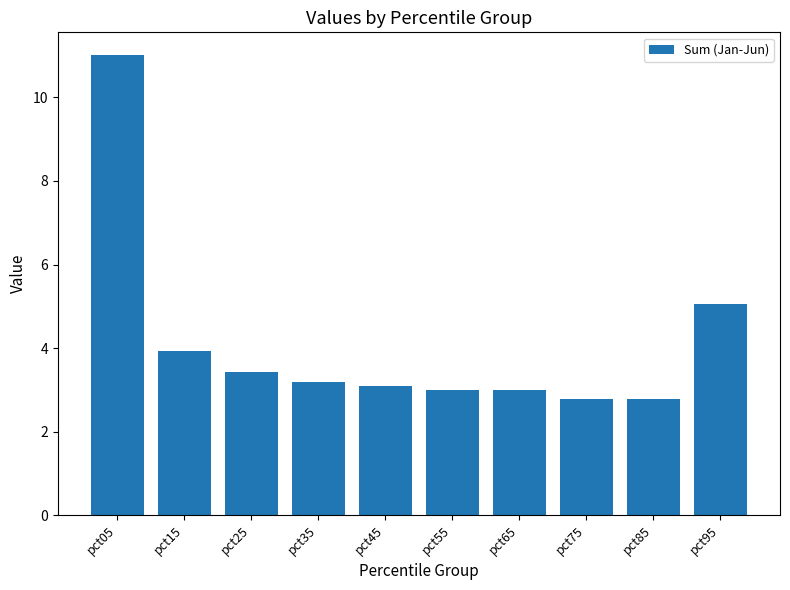

Reading right to left, transcribe all the data shown in this chart.

pct95=5.1	pct85=2.8	pct75=2.8	pct65=3.0	pct55=3.0	pct45=3.1	pct35=3.2	pct25=3.4	pct15=3.9	pct05=11.0